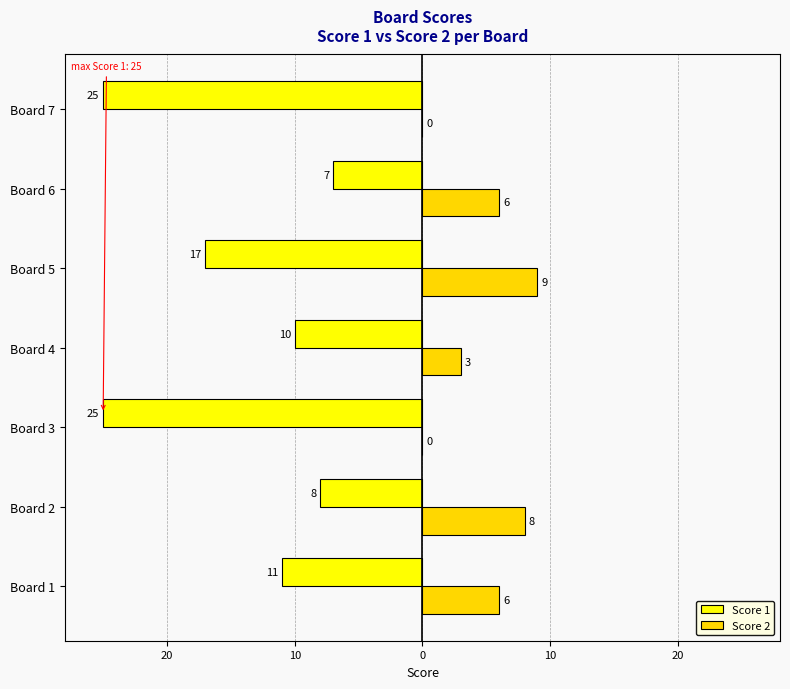

At how many categories does at least one series exceed 1?

5